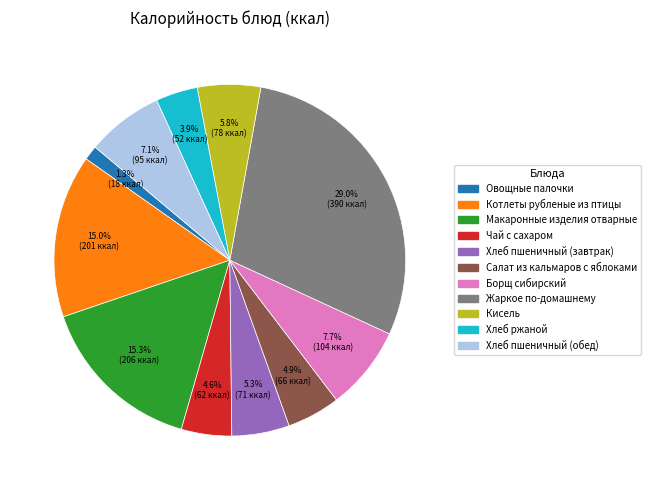

Count the number of slices in the pie.

11